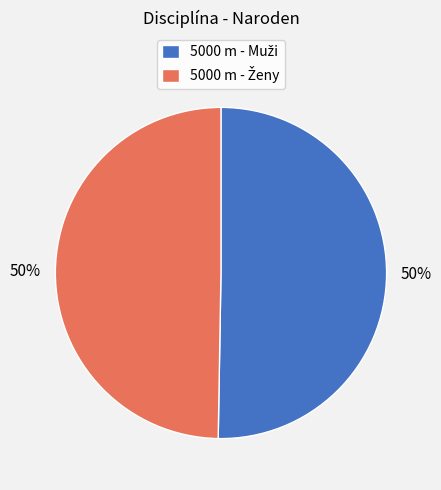

To the nearest percent, what is the average slice percentage?

50%